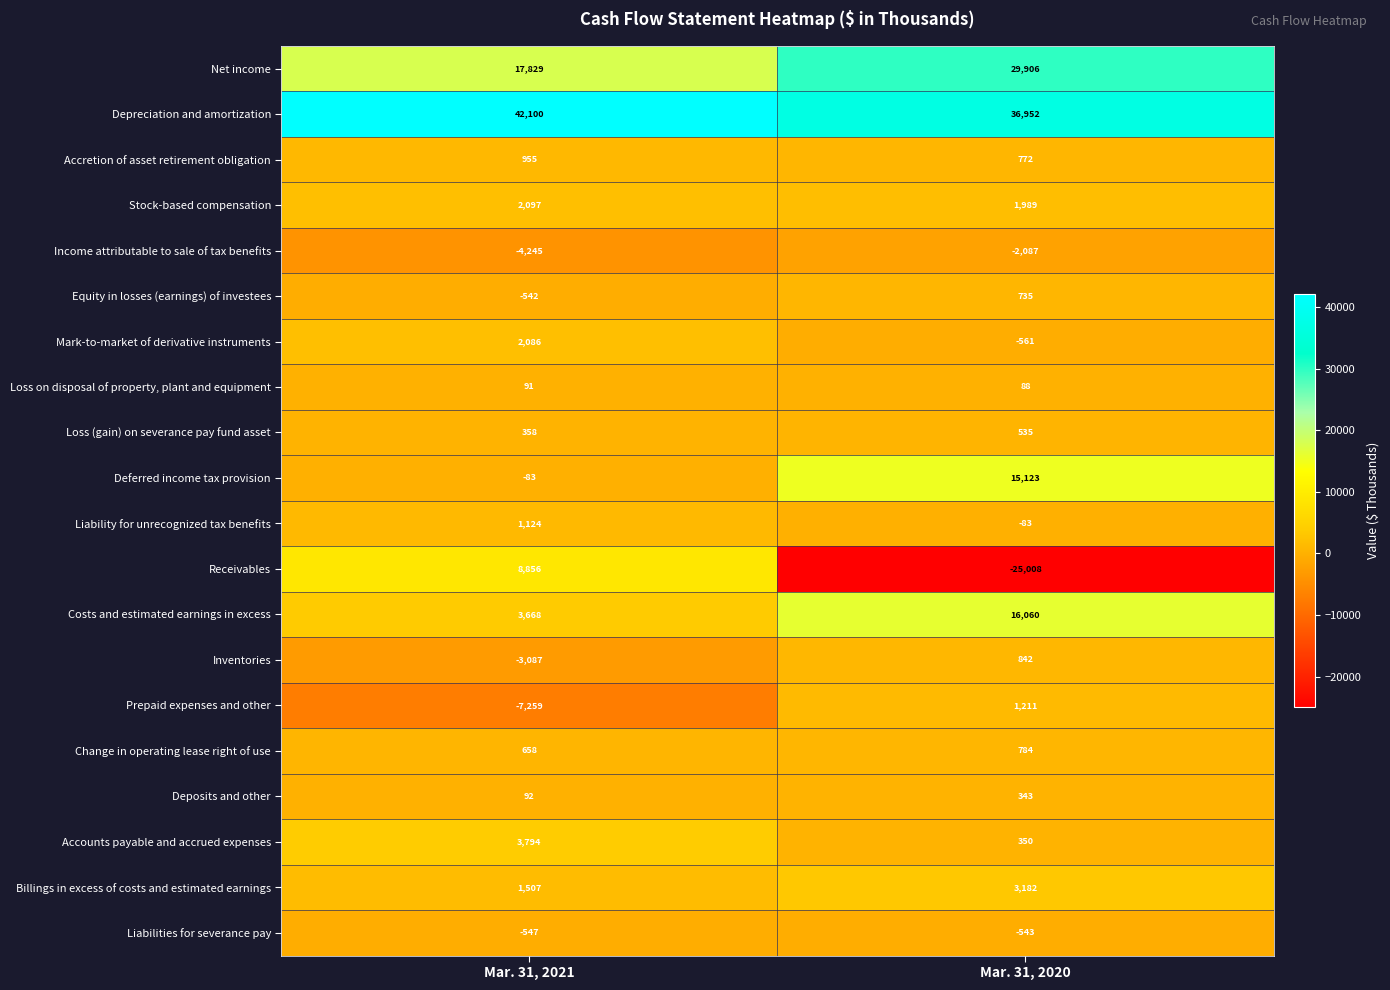

Read the Change in operating lease right of use value at Mar. 31, 2021, to the nearest 10.

660